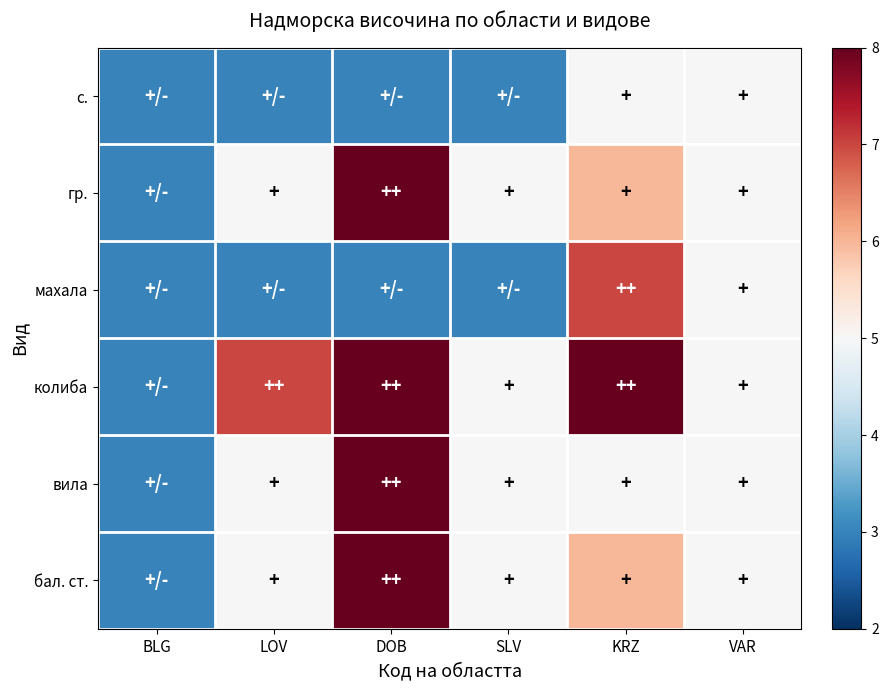

Which series has the largest range (max minus min)?

гр.